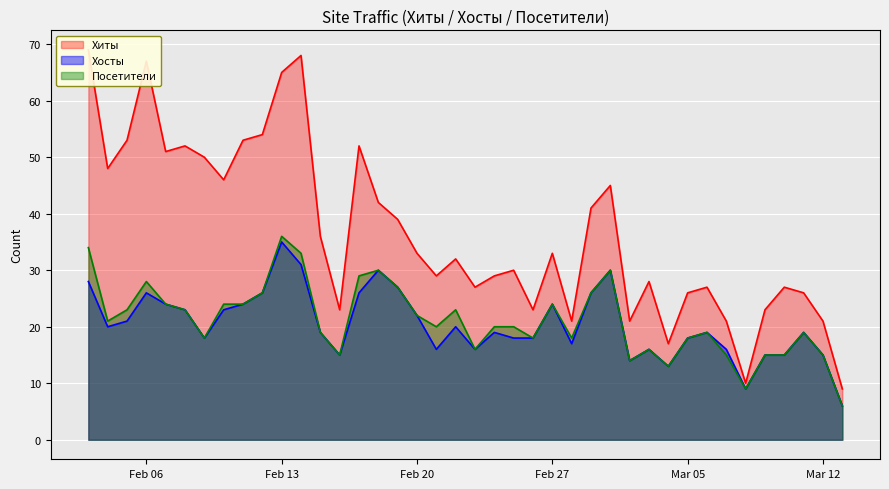

Where is Хиты nearest to the value 39?

2024-02-19